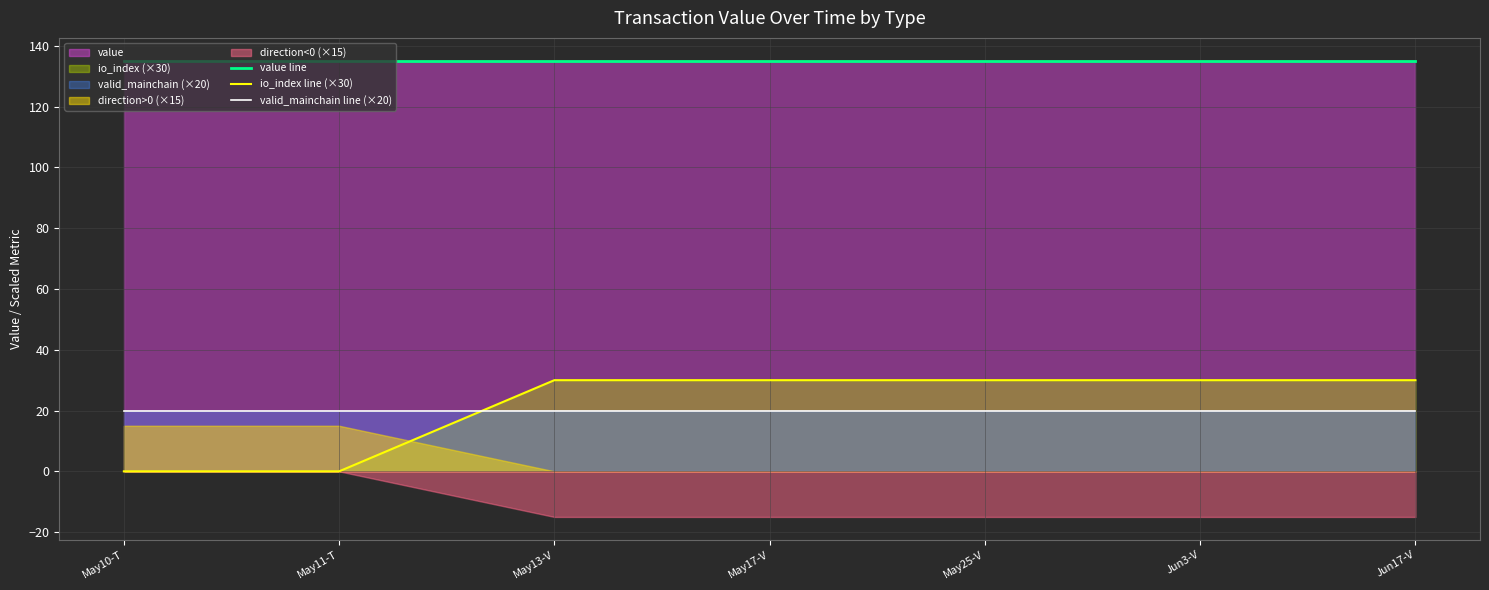

True or false: valid_mainchain line (×20) and value line intersect in this chart.

False